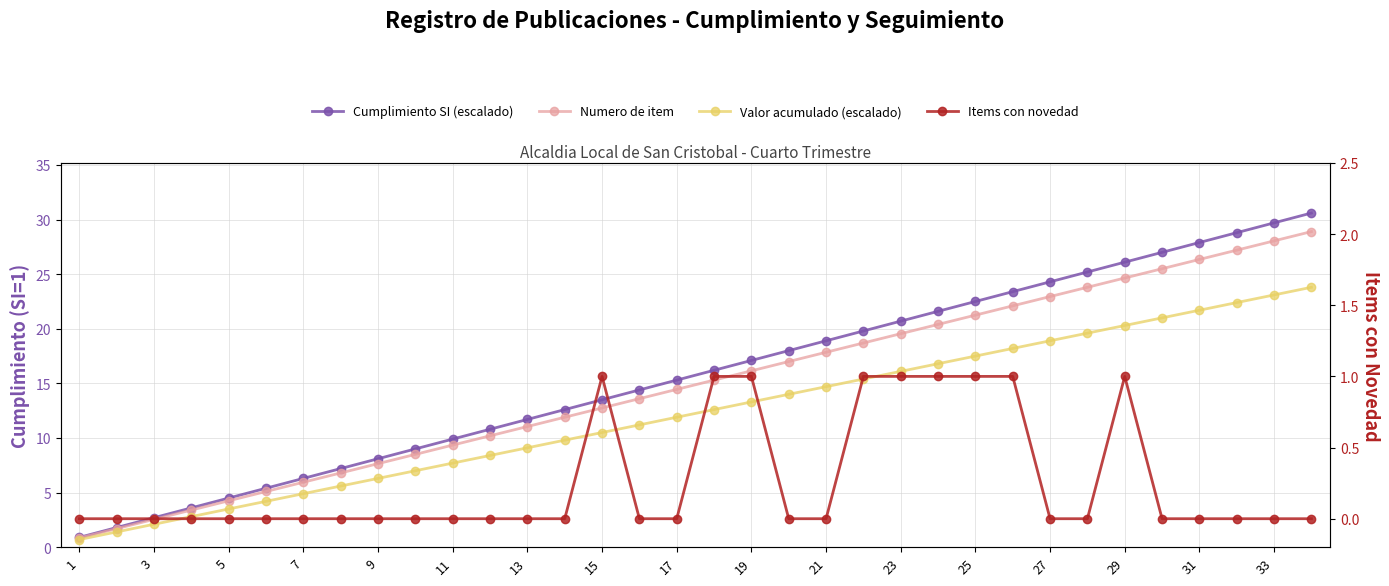

The Items con novedad series shows 0.7 at 19. True or false?

False